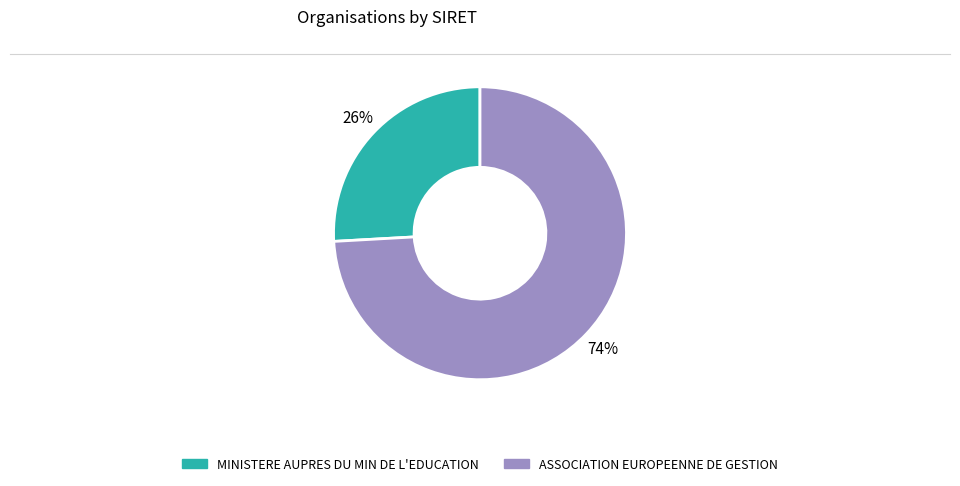

Which slice is the largest?

ASSOCIATION EUROPEENNE DE GESTION